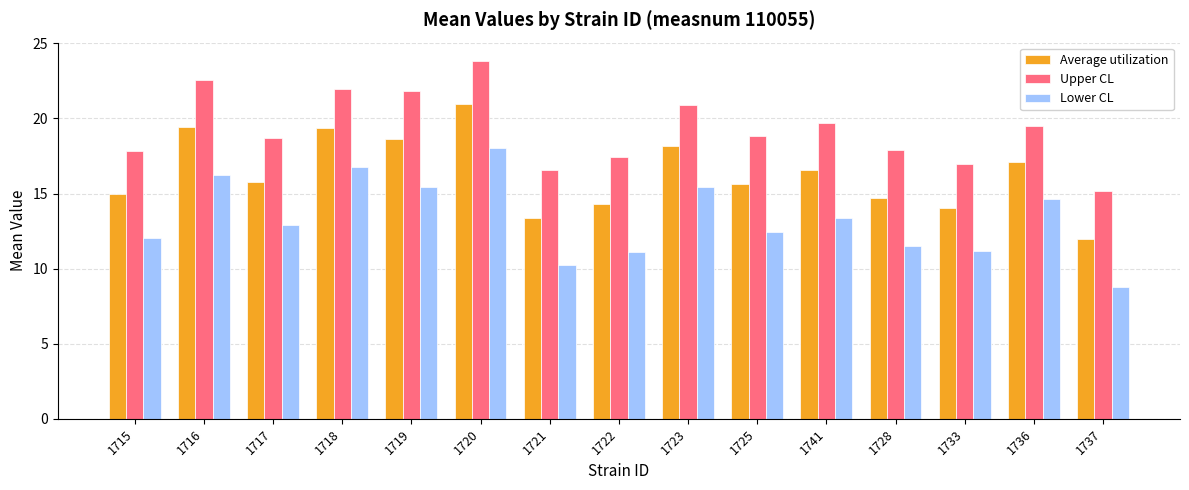

Rank the series by their average value, from highest to lowest.

Upper CL, Average utilization, Lower CL